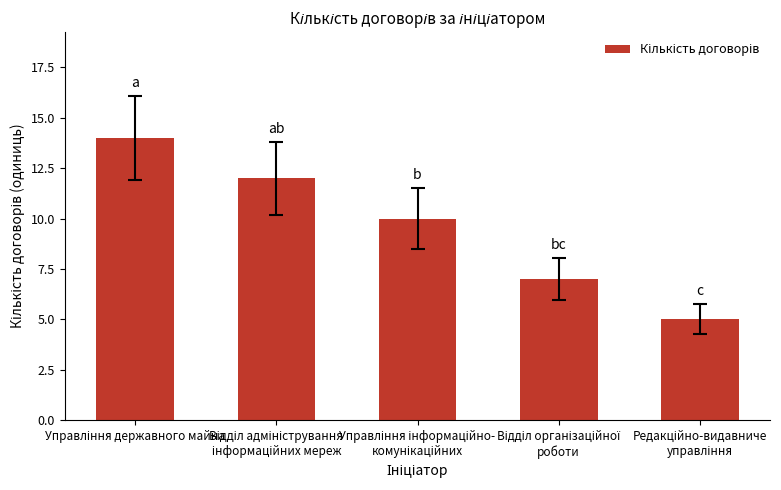

What is the value of the 1st bar from the left?

14